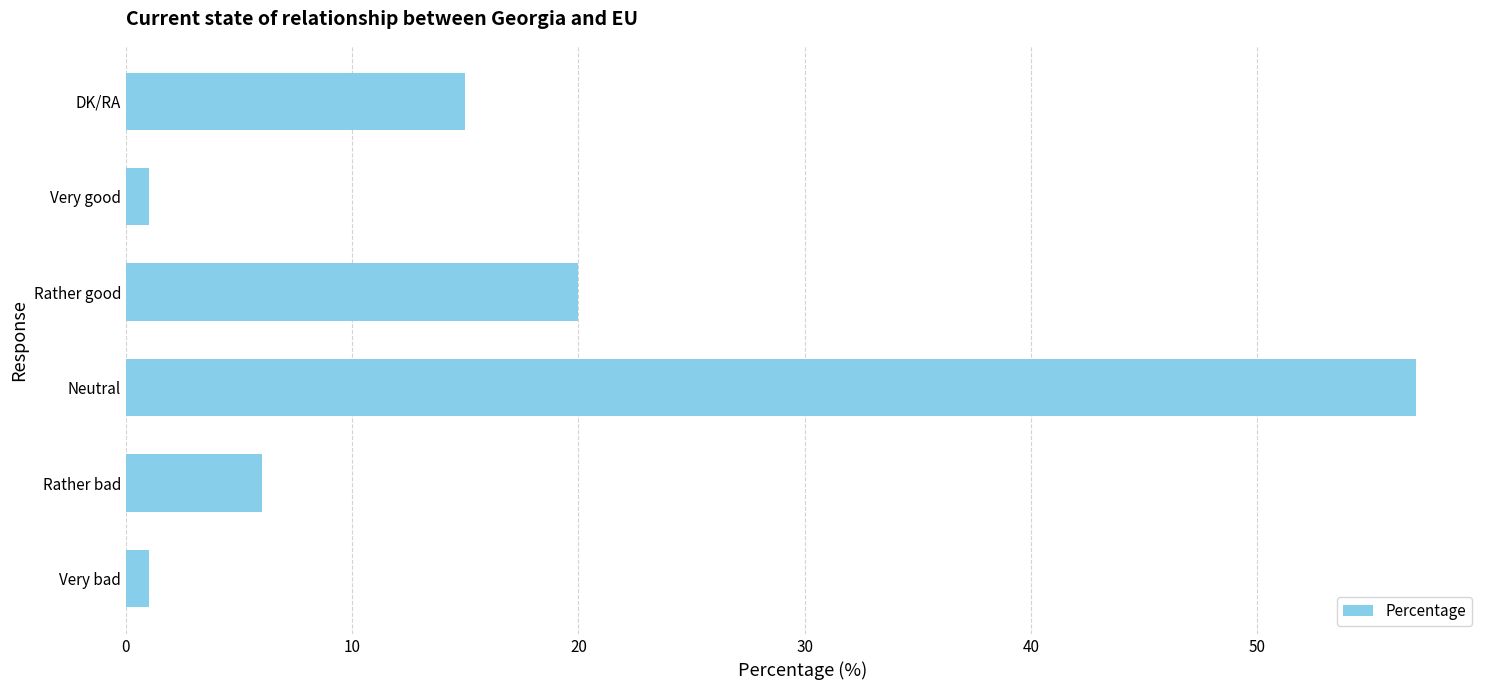

At which label is the value closest to 29?

Rather good